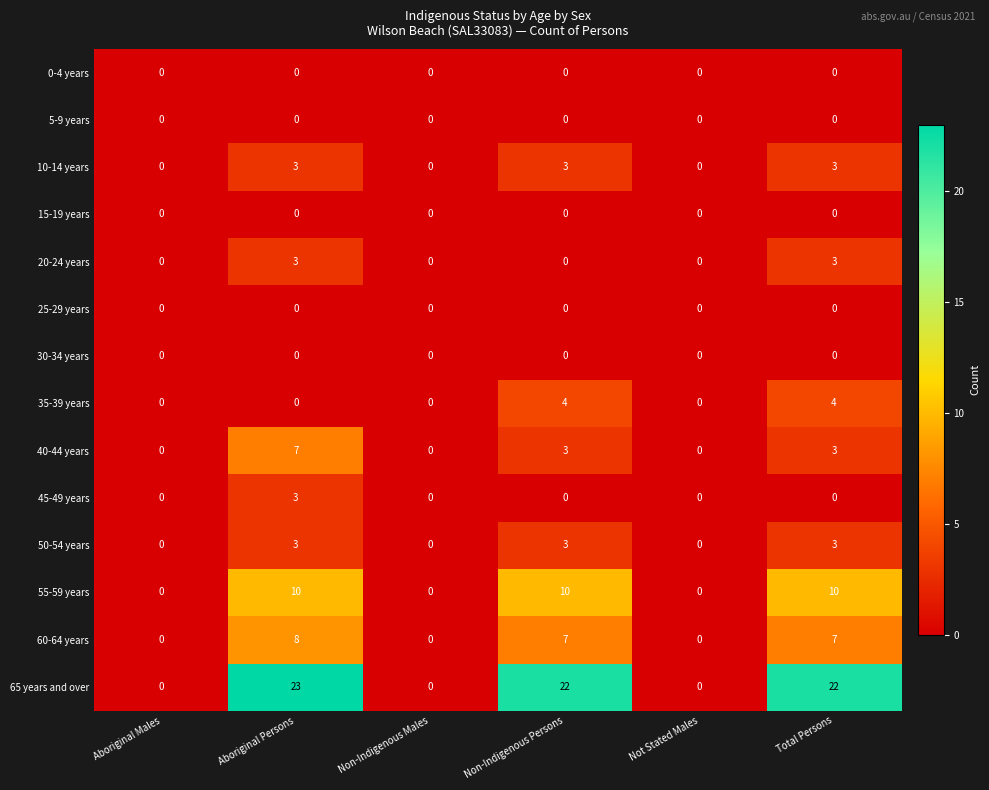

Between Not Stated Males and Total Persons, which series saw the biggest shift?

65 years and over